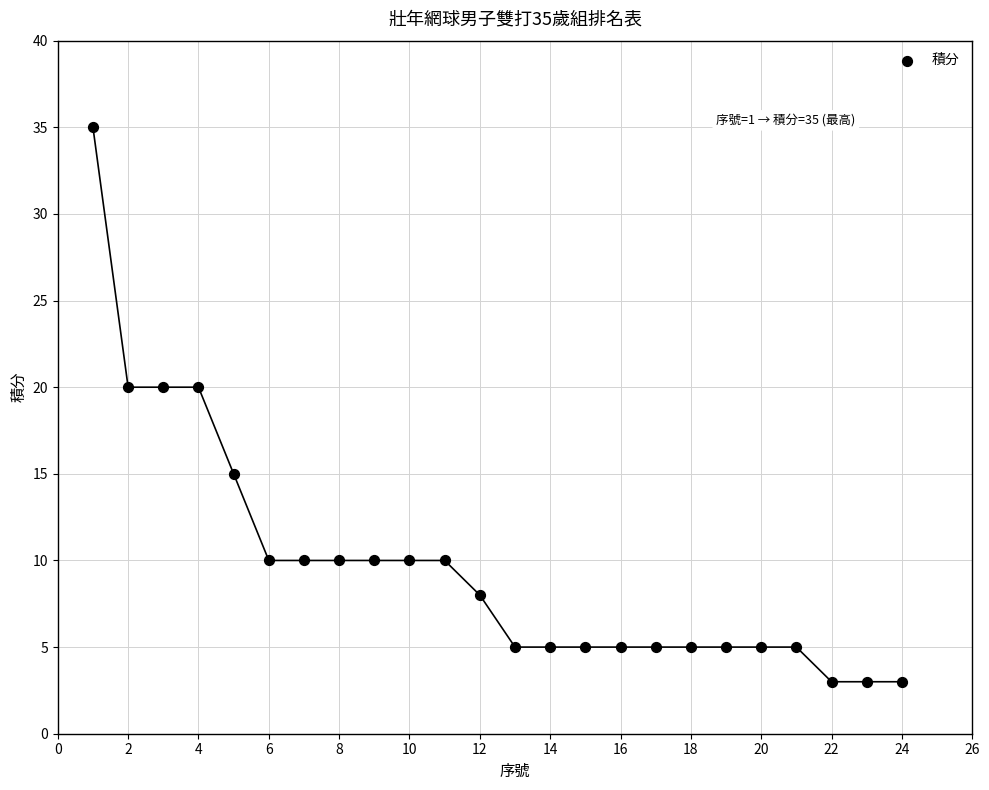

What is the range of X values (max minus min)?

23